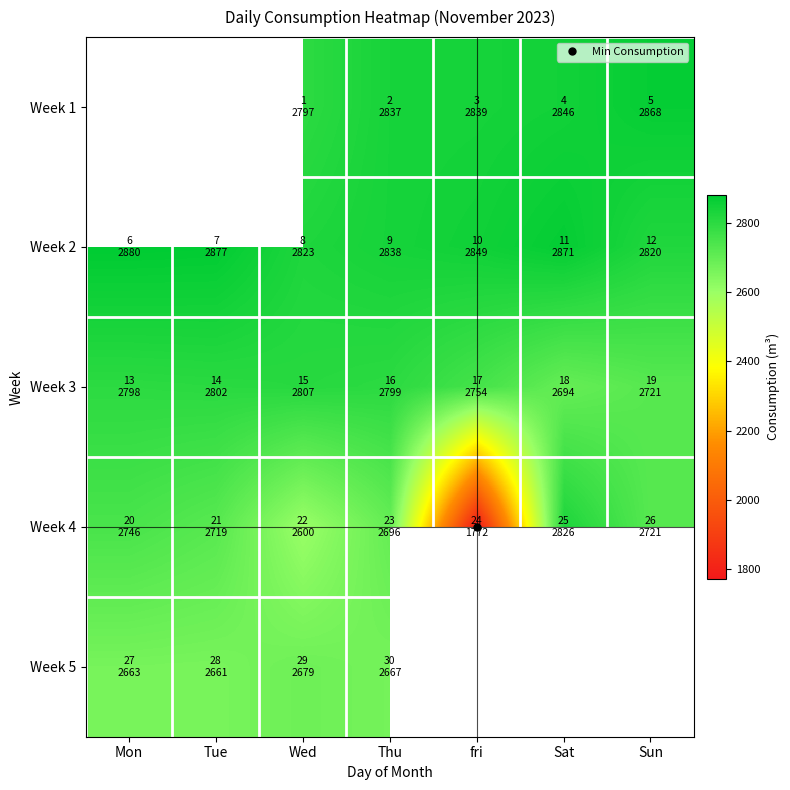

The Week 5 series shows 2667.0 at Thu. True or false?

True